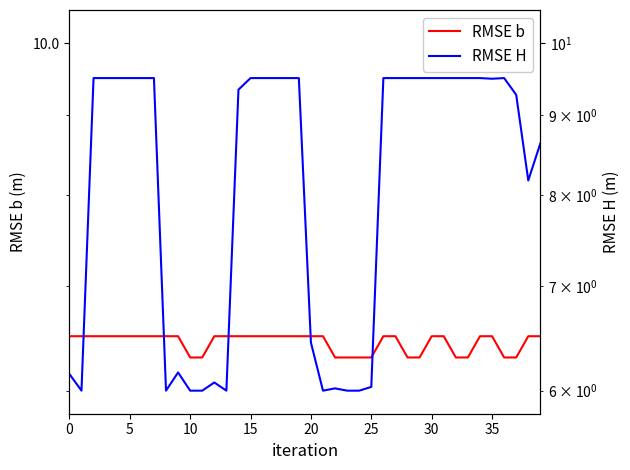

Which series has the largest range (max minus min)?

RMSE H